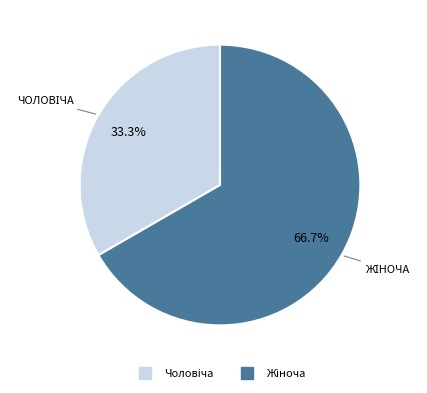

Is there a majority slice in this chart?

Yes